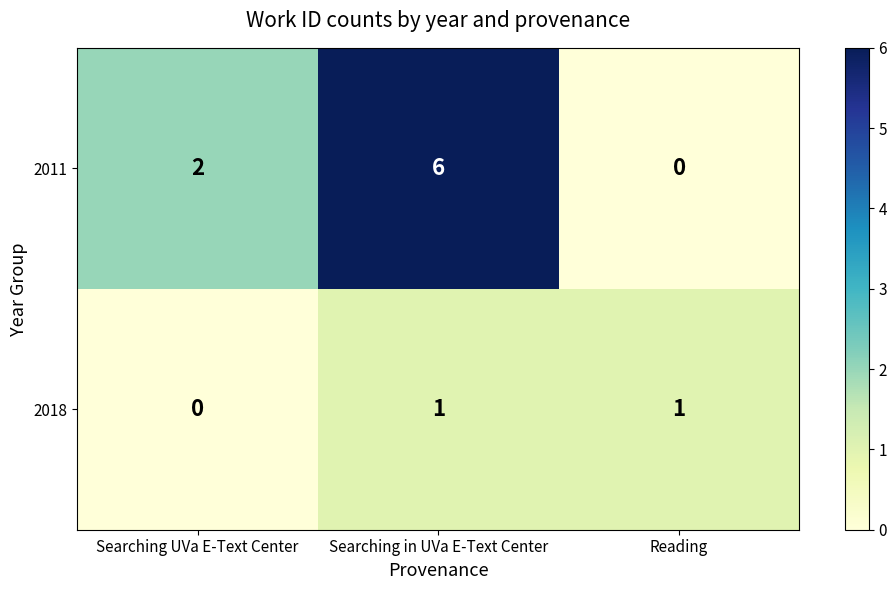

Count the 2011 values in the range 0 to 6.

3